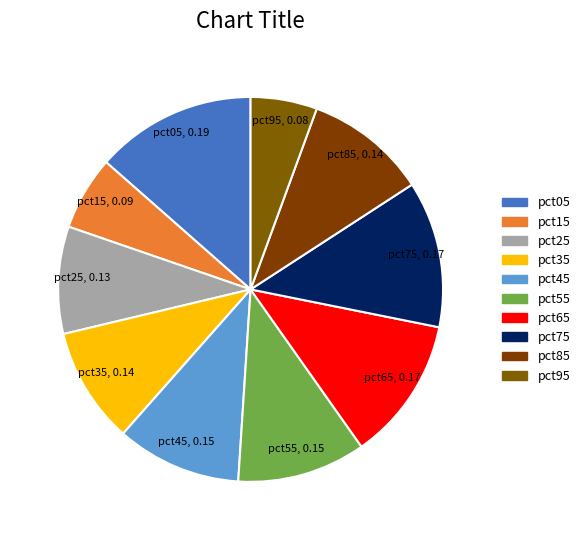

Is there any slice that represents more than half of the pie?

No